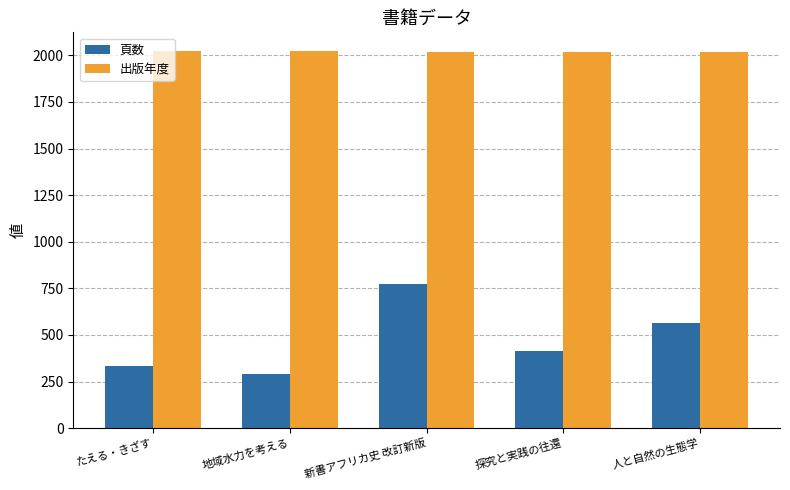

Is the value of 出版年度 at 地域水力を考える greater than the value of 頁数 at 新書アフリカ史 改訂新版?

Yes